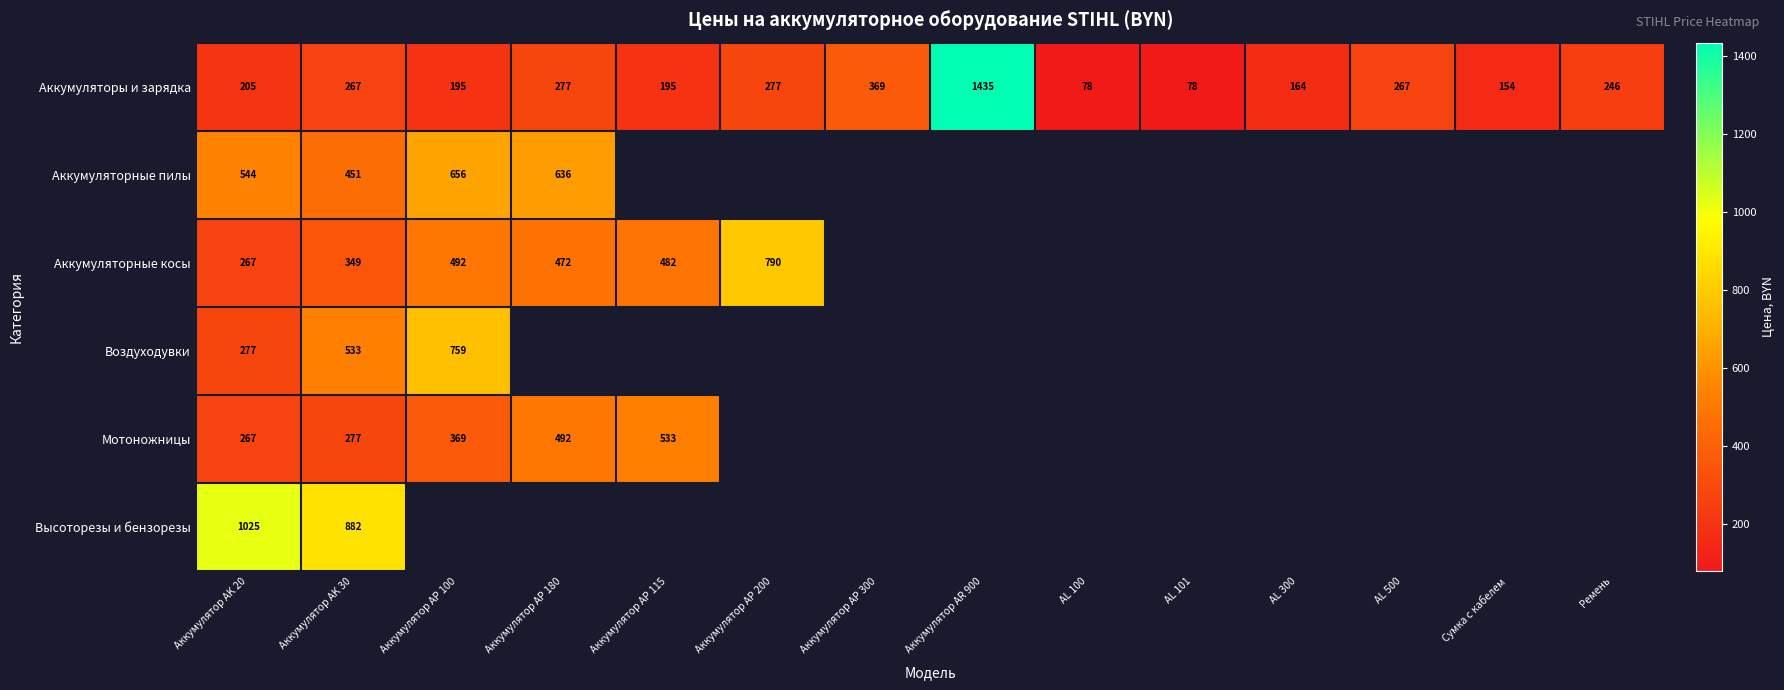

Which has a higher value, AL 101 or Сумка с кабелем?

Сумка с кабелем